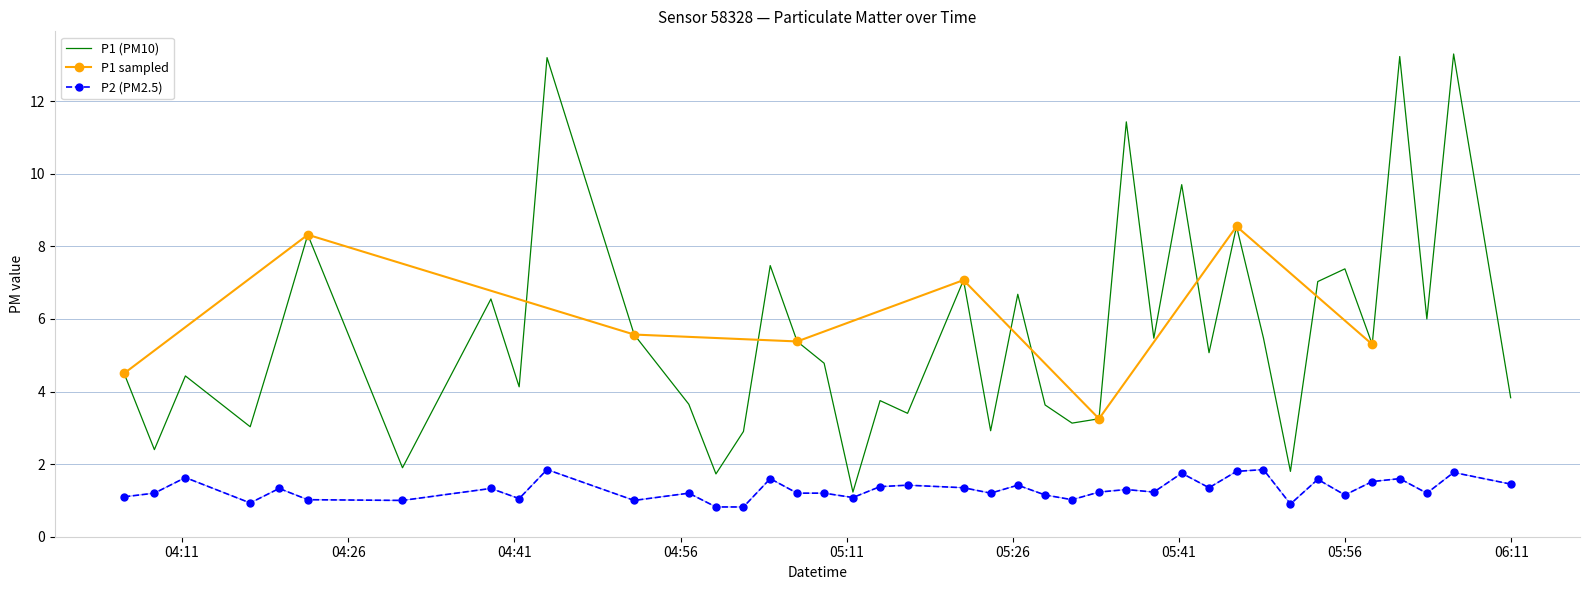

What is the difference between the maximum and second lowest values in the P2 series?

1.0